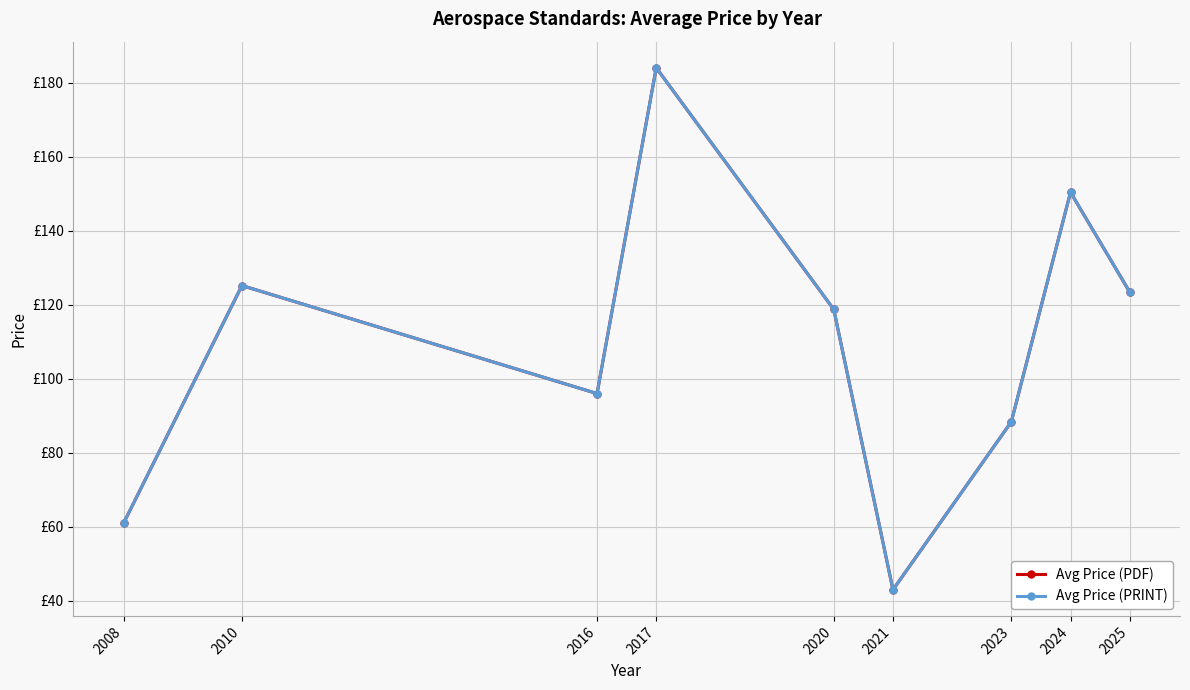

True or false: Avg Price (PRINT) and Avg Price (PDF) intersect in this chart.

False